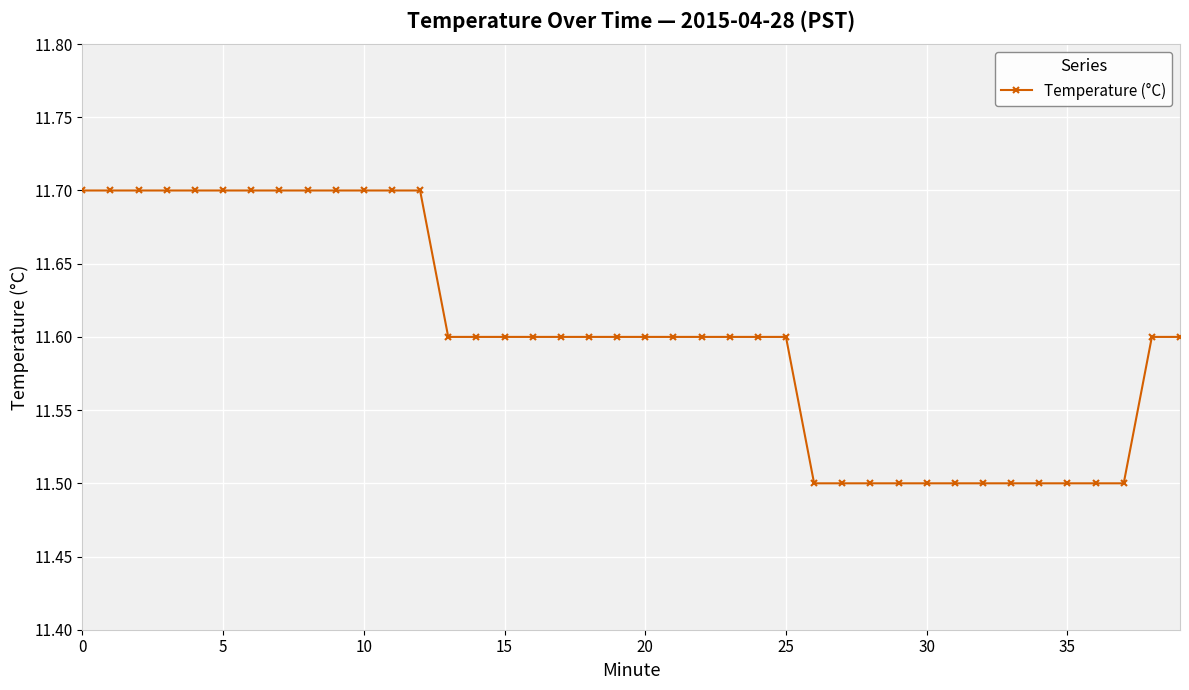

What is the average value?

11.6